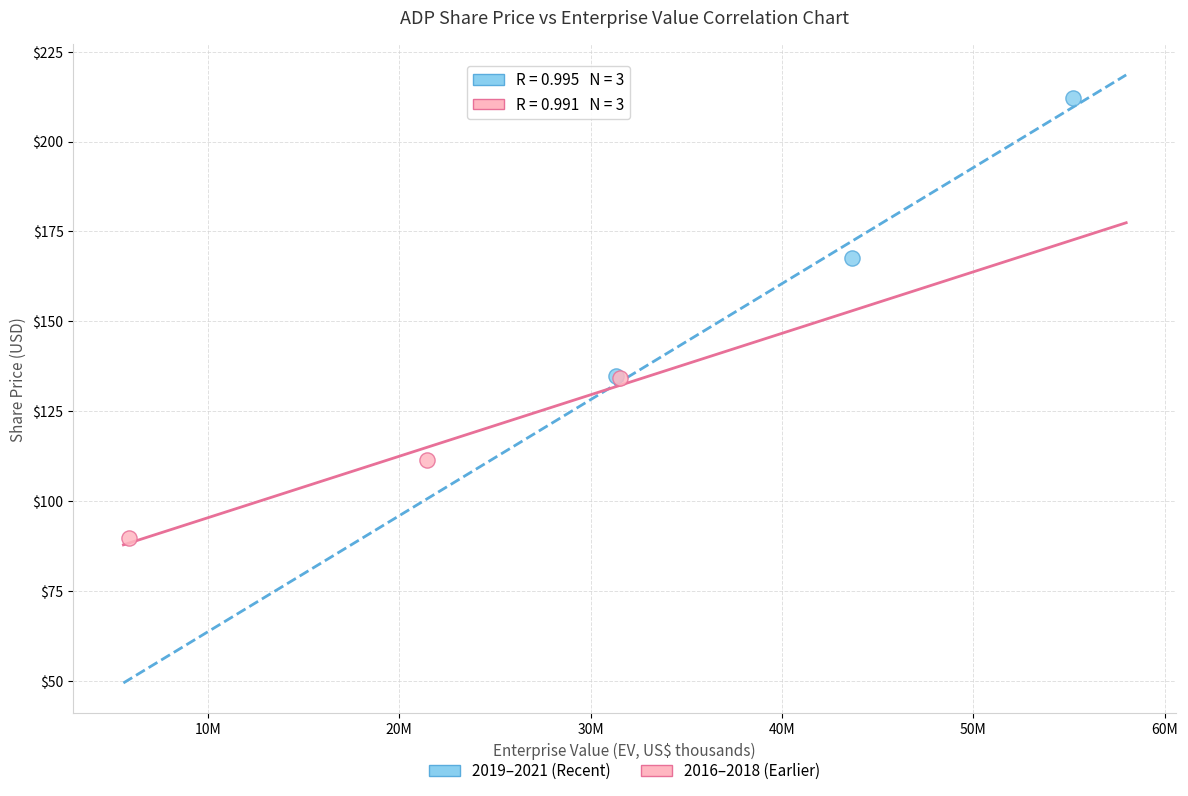

Which series reaches the minimum Y coordinate?

2016–2018 (Earlier)